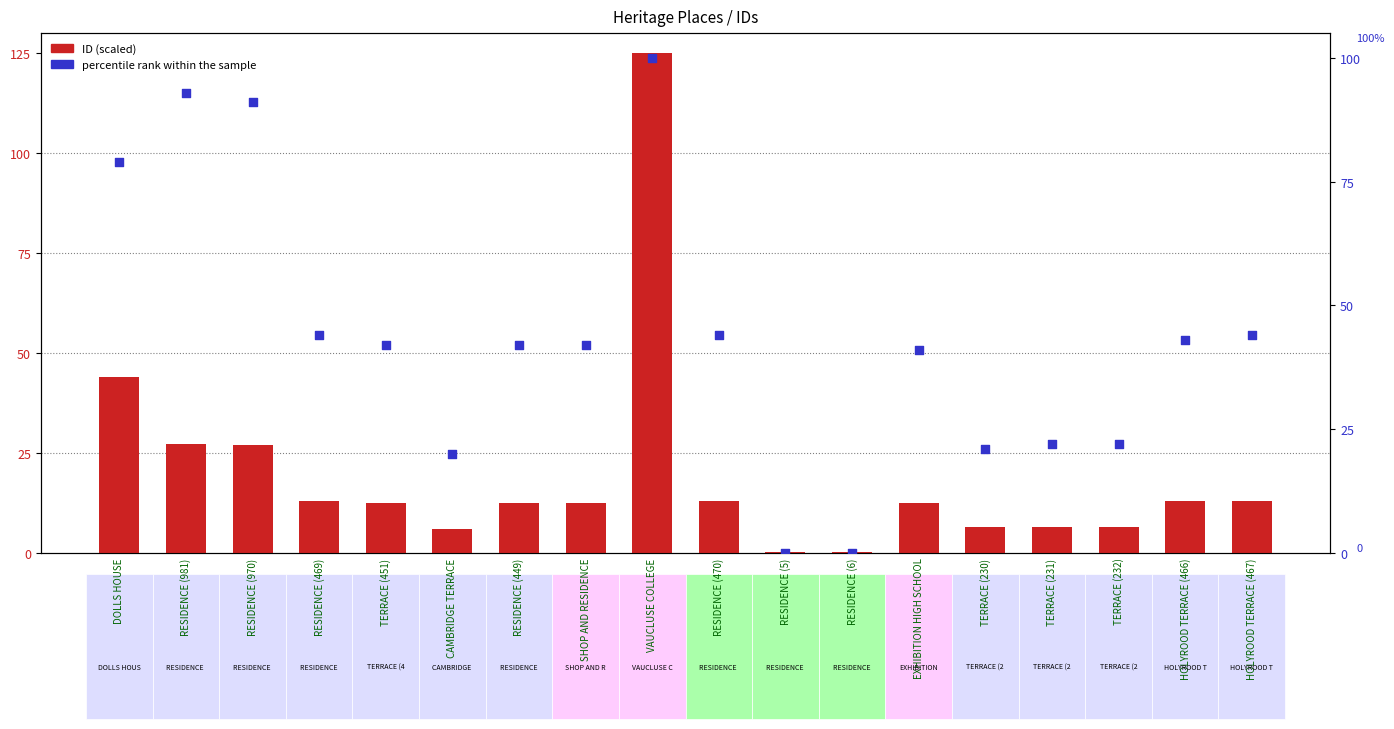

What is the total value across all series at SHOP AND RESIDENCE?

54.5